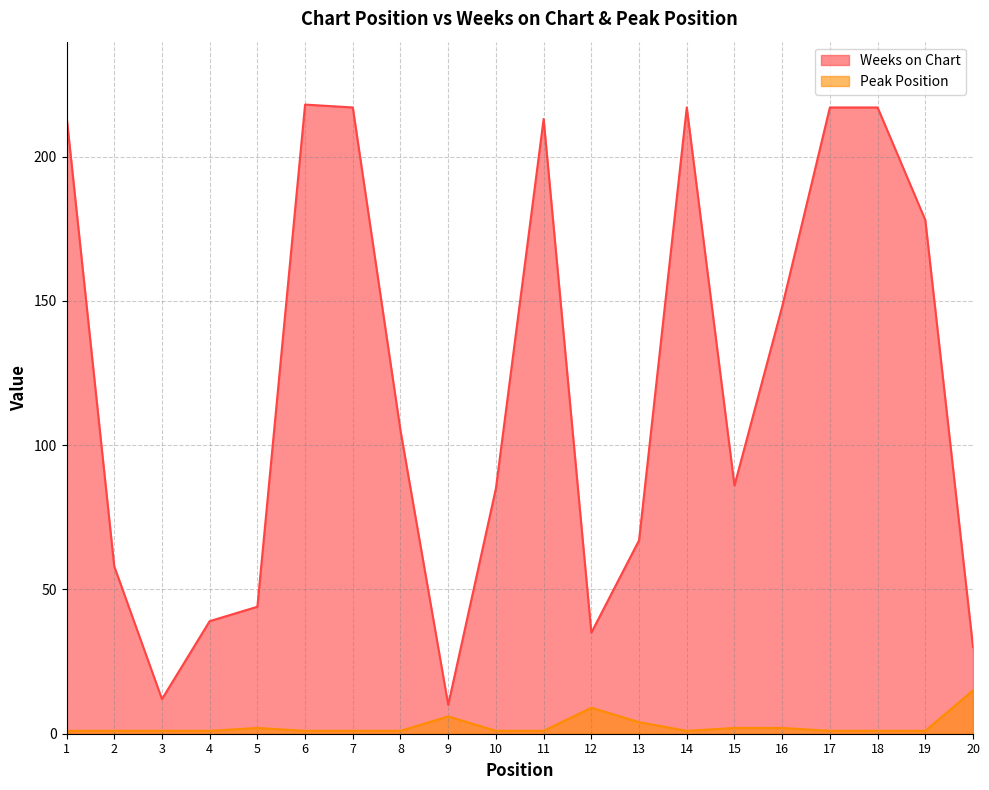

What is the minimum value shown in the chart?

1